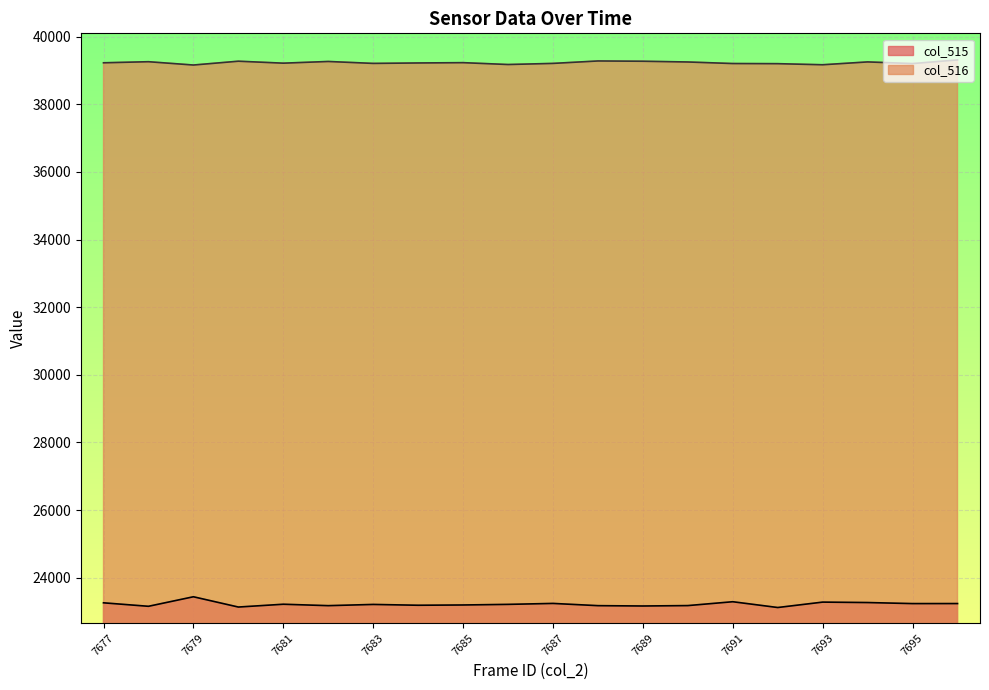

At which category does col_516 reach its first local peak?

7678